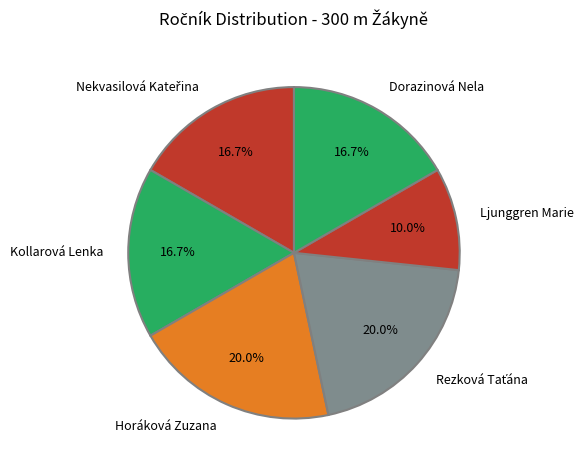

What is the ratio of the value at Dorazinová Nela to the value at Ljunggren Marie?

1.7